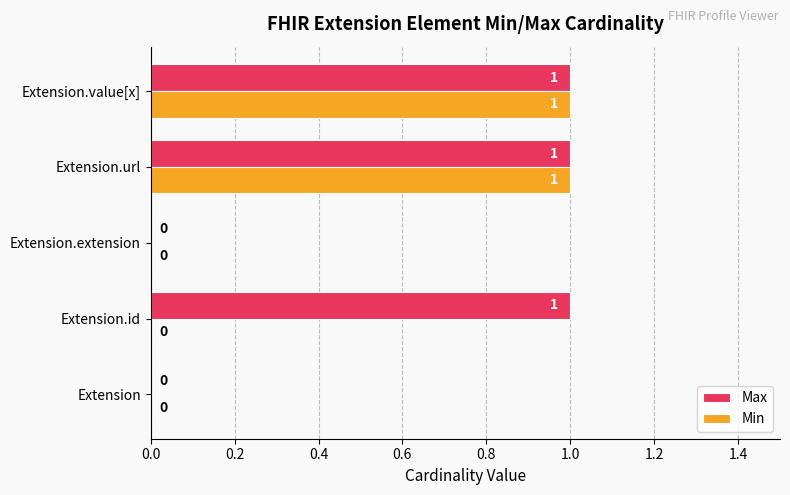

What is the sum of all Max values?

3